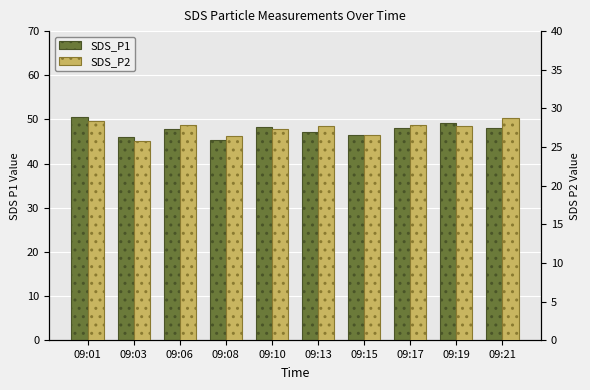

How many data points in SDS_P1 are less than 48?

5